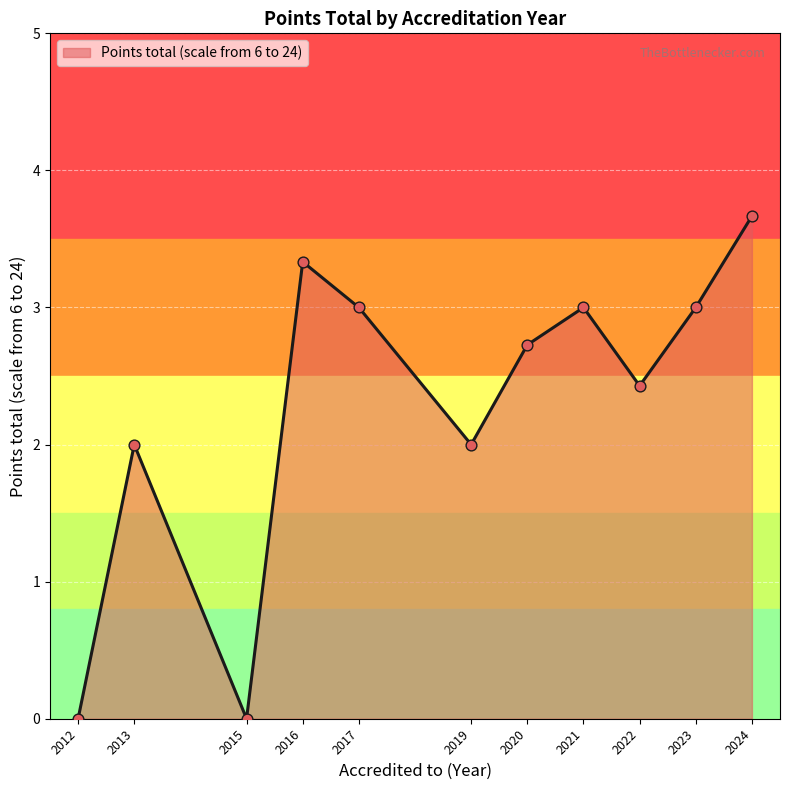

Is it true that Points total (scale from 6 to 24) equals 3.0 at 2021?

True